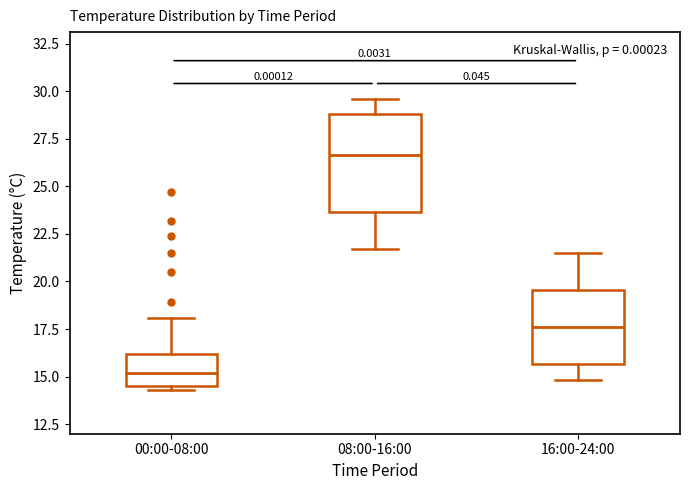

Reading left to right, read every box against the y-axis: the position of its median line, the range the box covers, and the ends of its whiskers. The values are not printed on the chart, so give them approximately, as read against the axis.

00:00-08:00: median 15.0, box 14.5 to 16.0, whiskers 14.5 (just below the box's lower edge) to 18.0
08:00-16:00: median 26.5, box 23.5 to 29.0, whiskers 21.5 to 29.5
16:00-24:00: median 17.5, box 15.5 to 19.5, whiskers 15.0 to 21.5